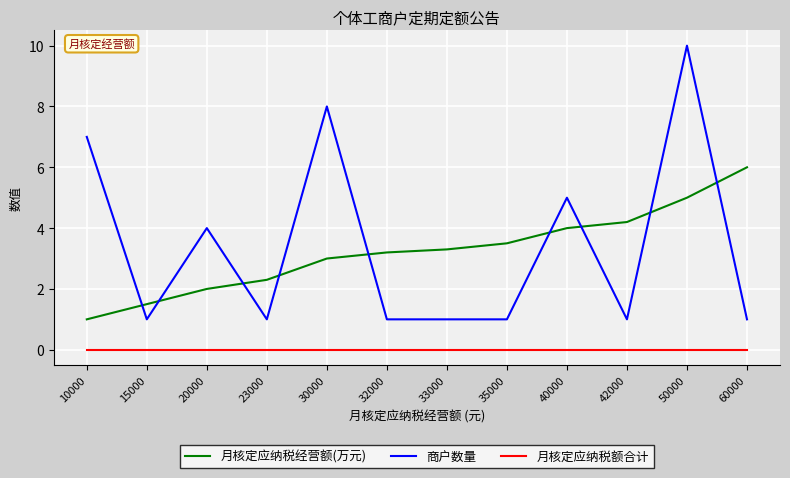

Where is the first local maximum for 商户数量?

20000